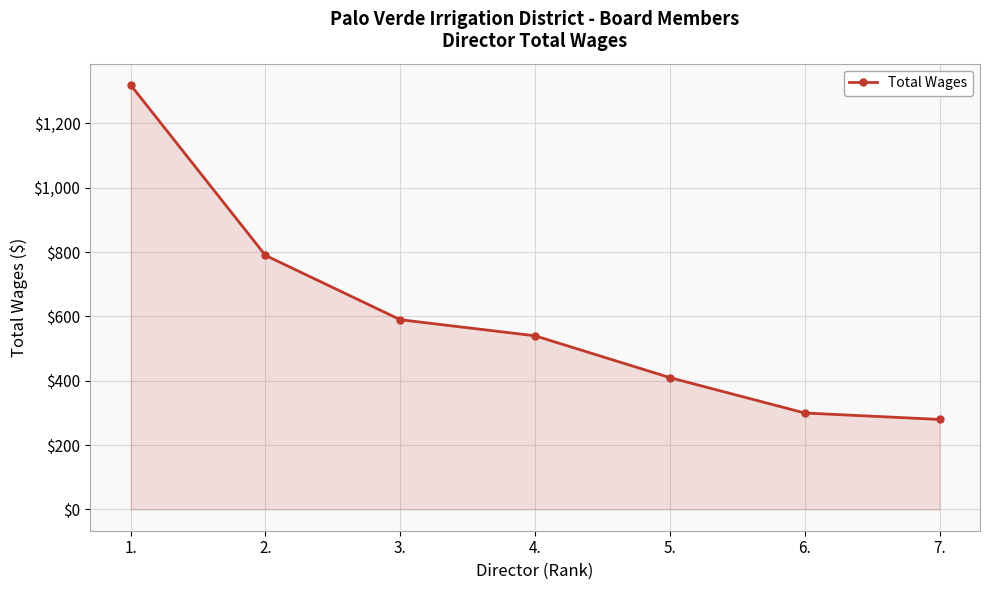

Where does the data first go above 540?

1.